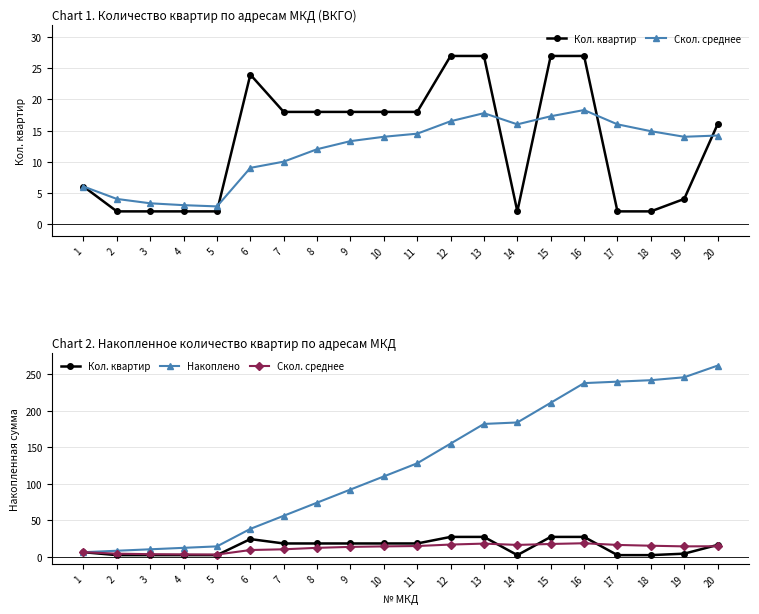

What is the value of the Скол. среднее point at the 2nd from the left?

4.0